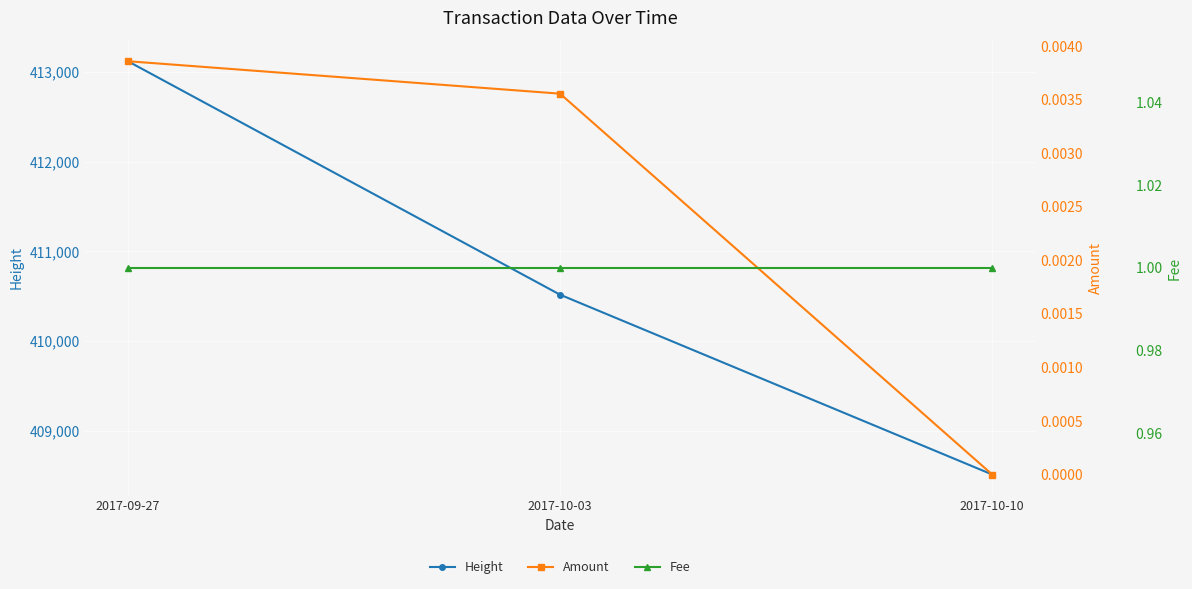

What is the total value across all series at 2017-10-10?

408512.0